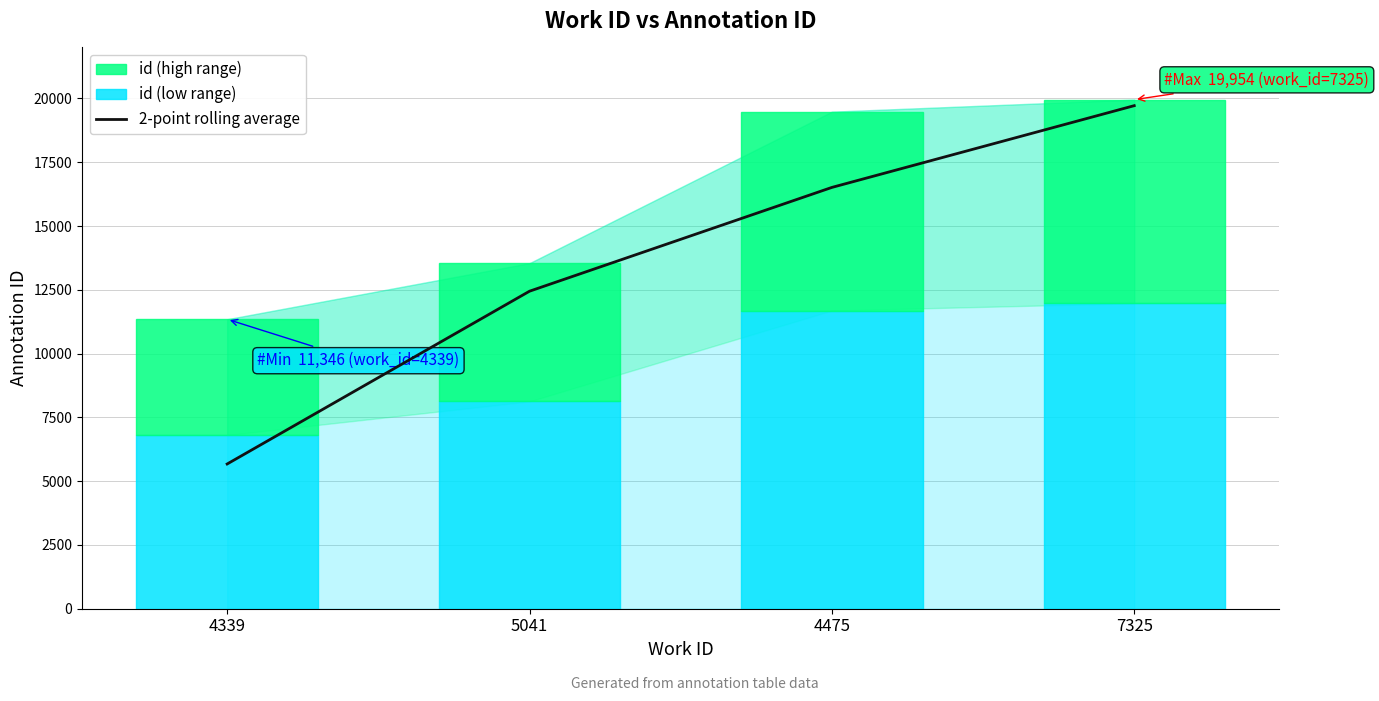

Between 7325 and 4475, which is larger?

7325